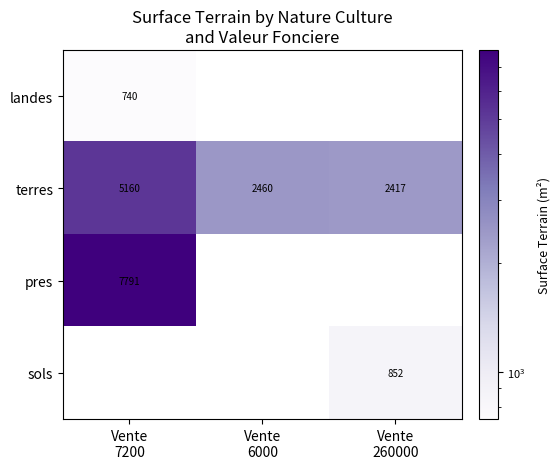

What is the sum of all terres values?

10037